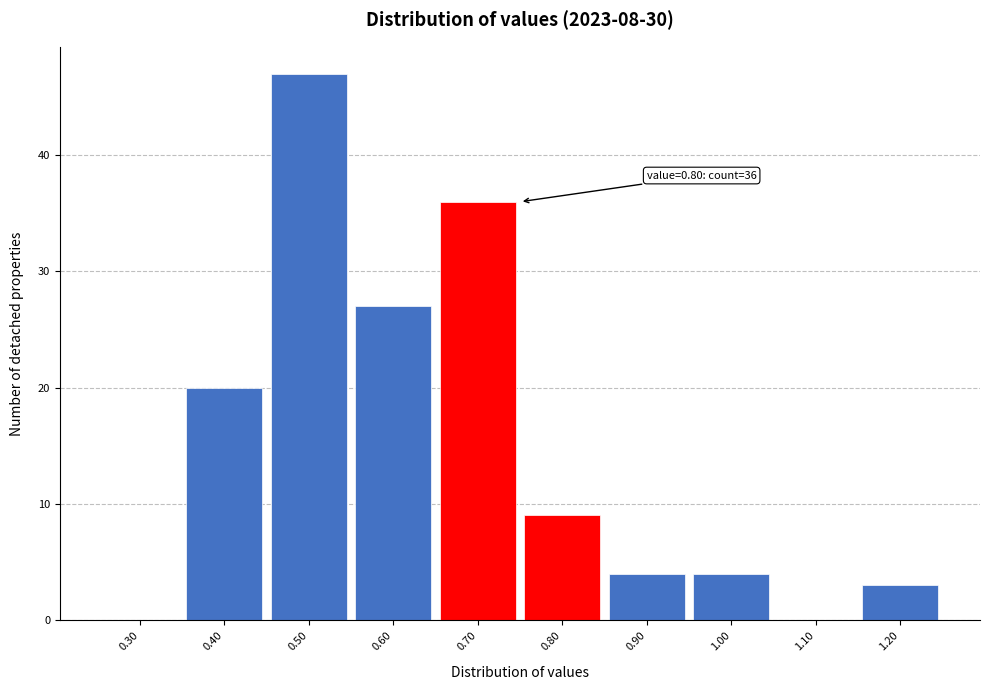

Reading left to right, extract all data points from this chart.

0.30=0	0.40=20	0.50=47	0.60=27	0.70=36	0.80=9	0.90=4	1.00=4	1.10=0	1.20=3